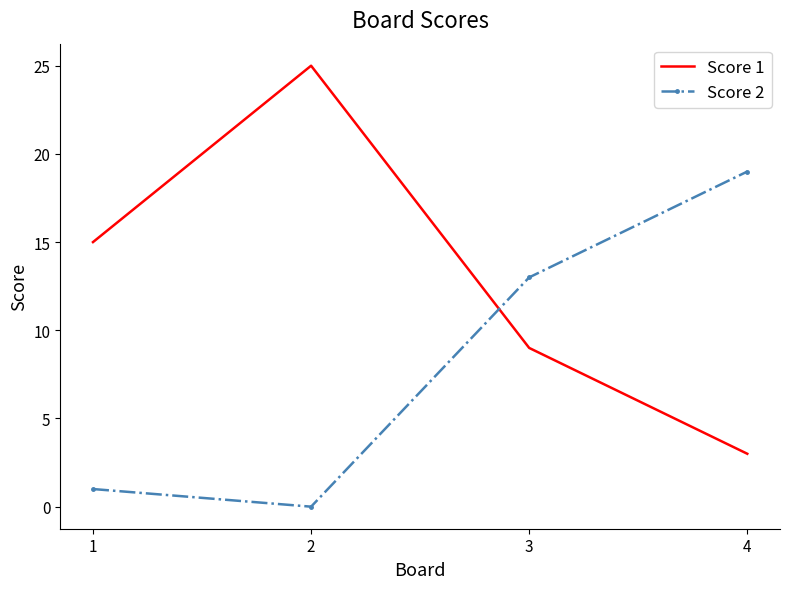

What value does the Score 1 series have at 2, to the nearest 5?

25